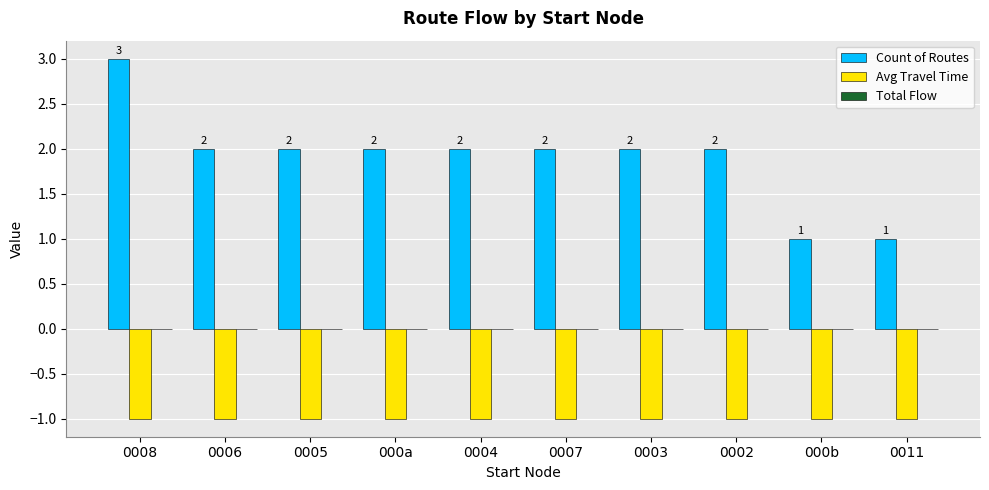

What is the maximum value for Count of Routes?

3